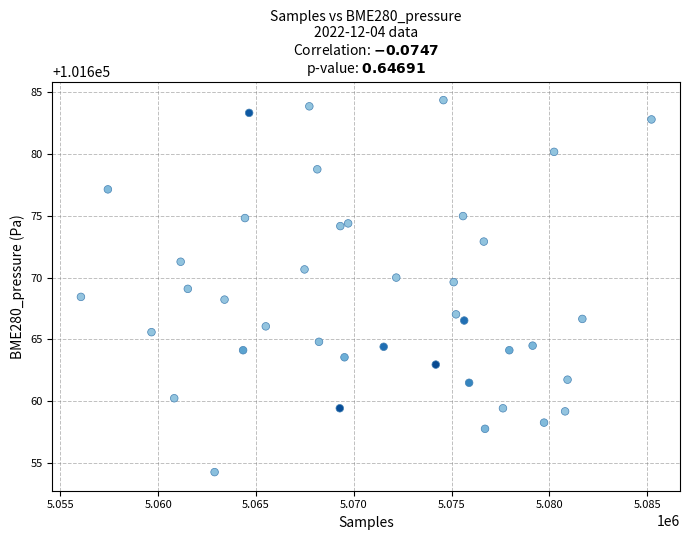

What is the range of X values (max minus min)?

29170.0